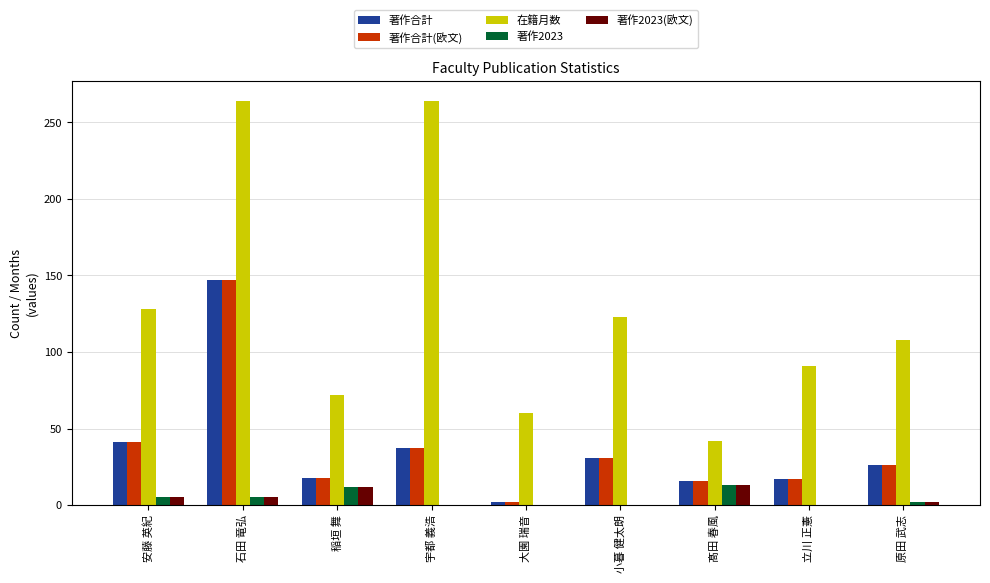

What is the spread (max minus min) of values at 稲垣 舞?

60